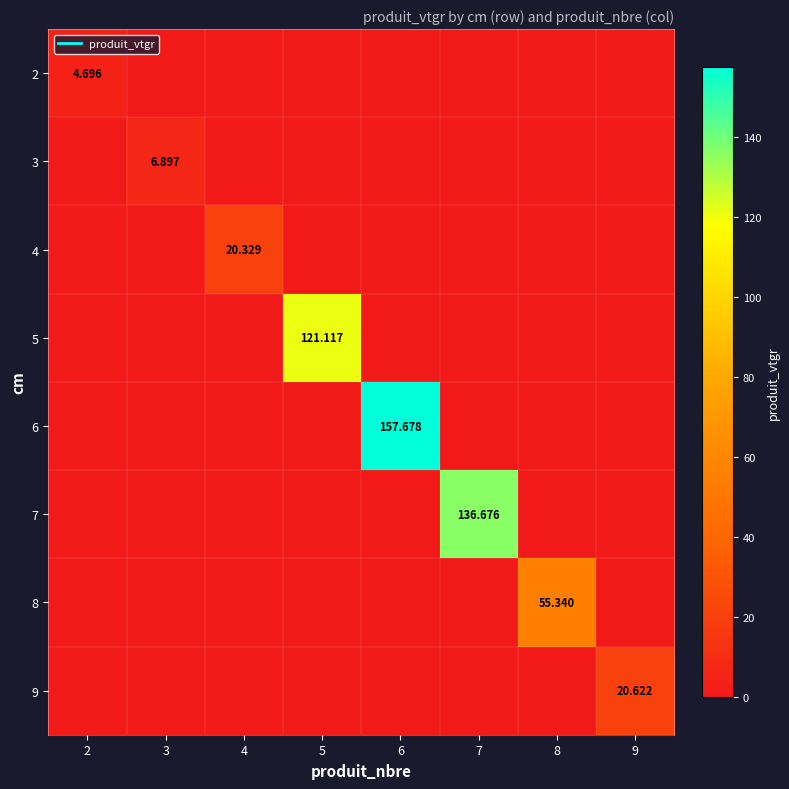

What is the difference between the maximum and minimum values in the 9 series?

20.6